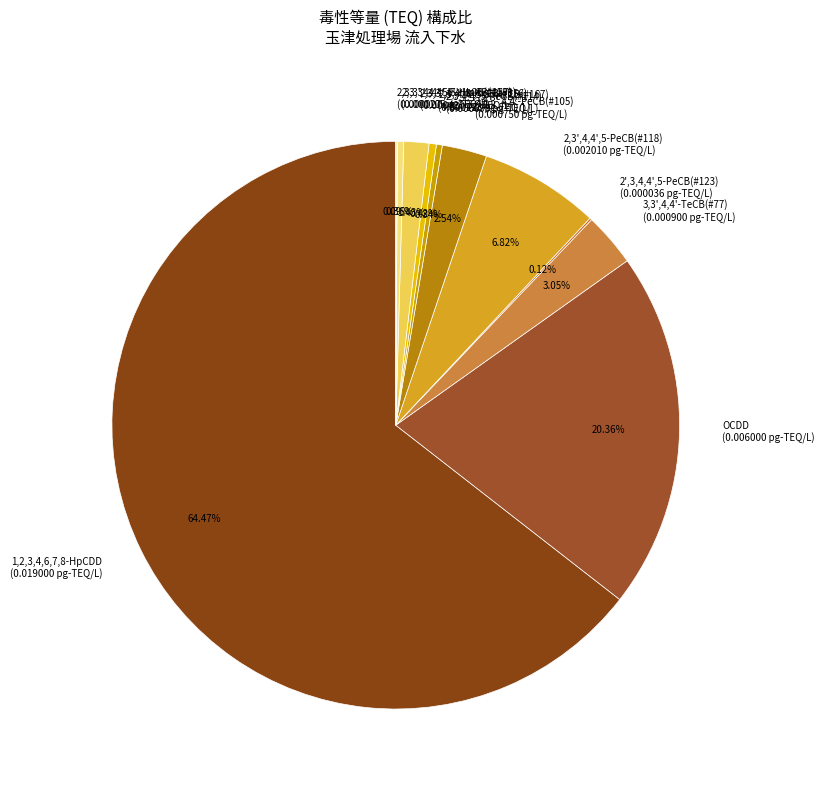

Is 2,3',4,4',5,5'-HxCB(#167) the majority of the pie?

No